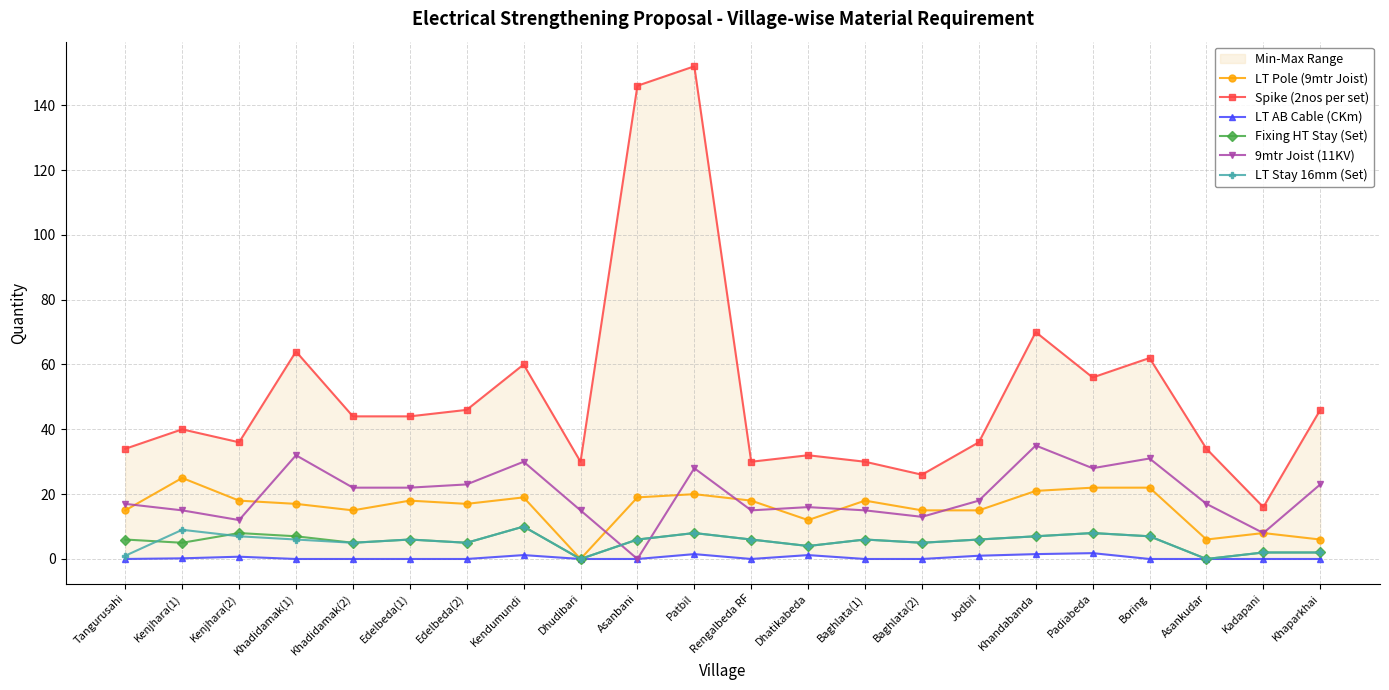

What is the difference between the second highest and second lowest values in the Spike (2nos per set) series?

120.0